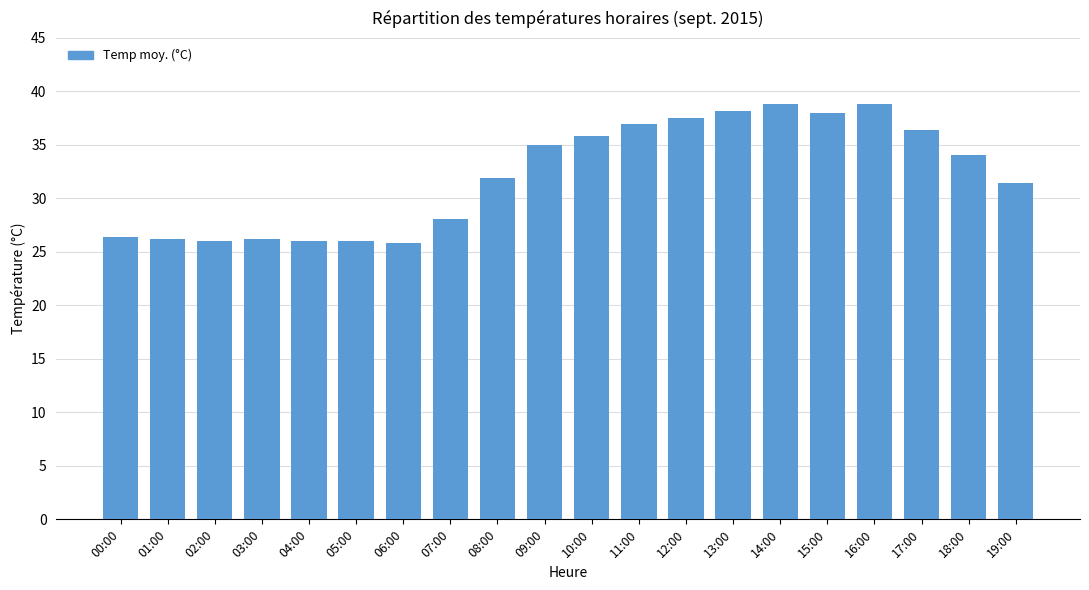

How many bars are there in total?

20